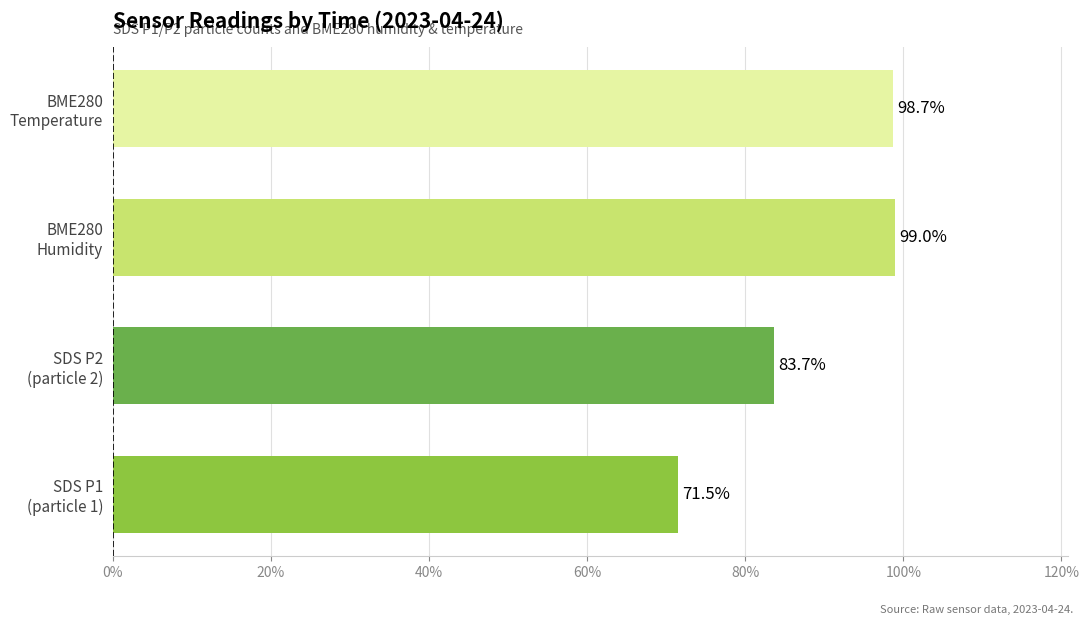

Are the bars horizontal?

Yes